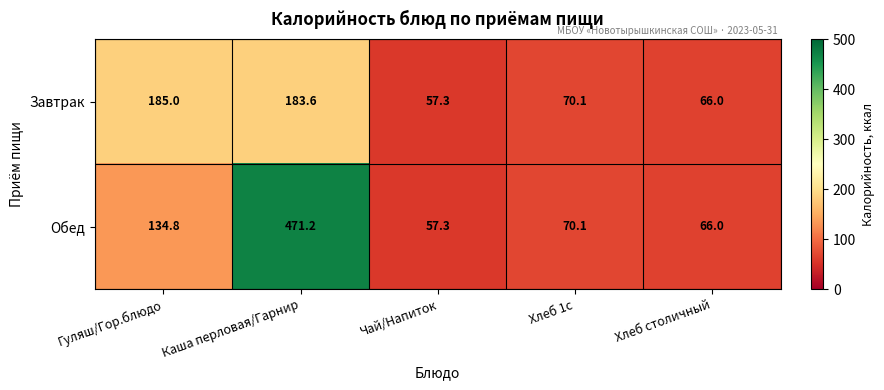

Reading left to right, transcribe all the data shown in this chart.

Завтрак: 185.0	183.6	57.3	70.1	66.0
Обед: 134.8	471.2	57.3	70.1	66.0